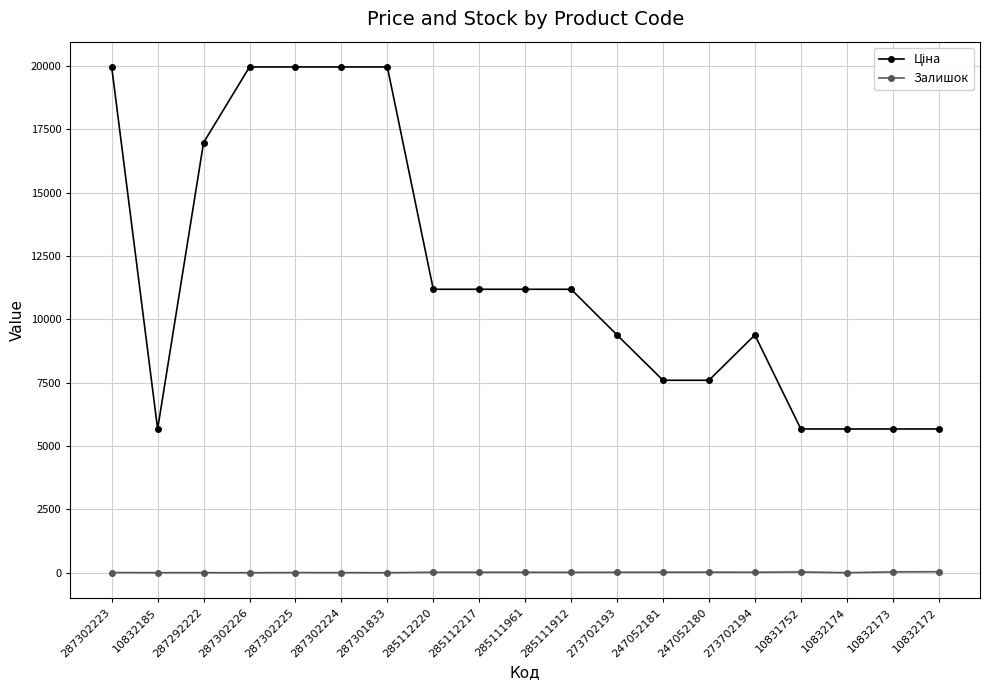

How many categories are shown in the chart?

19